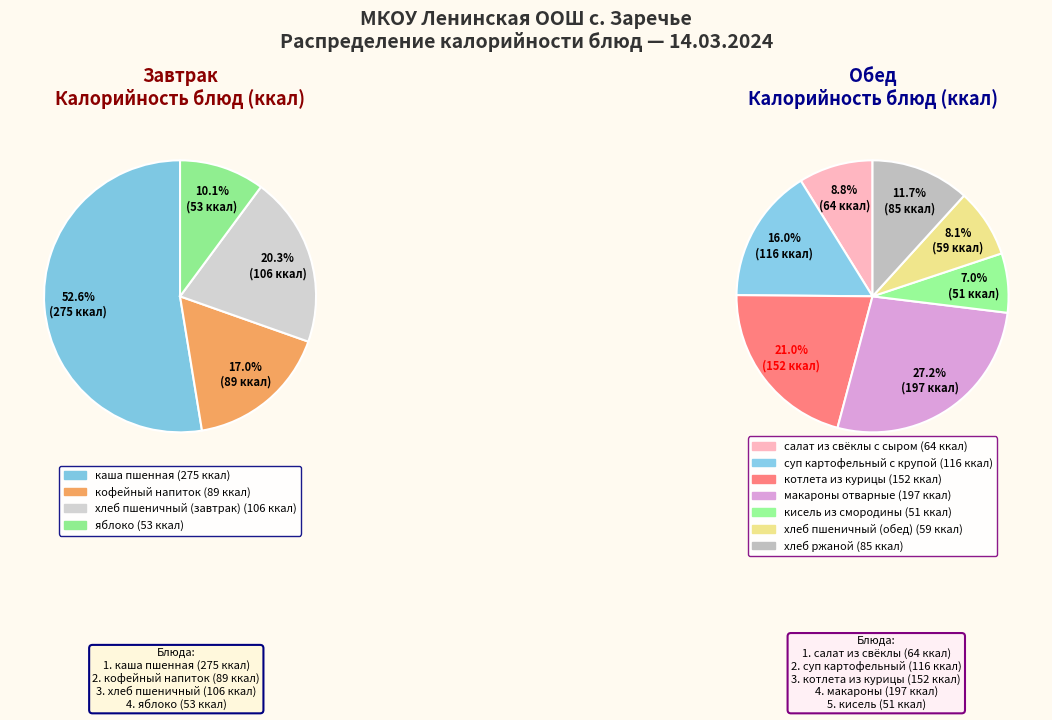

Which category has the biggest portion of the pie?

каша пшенная